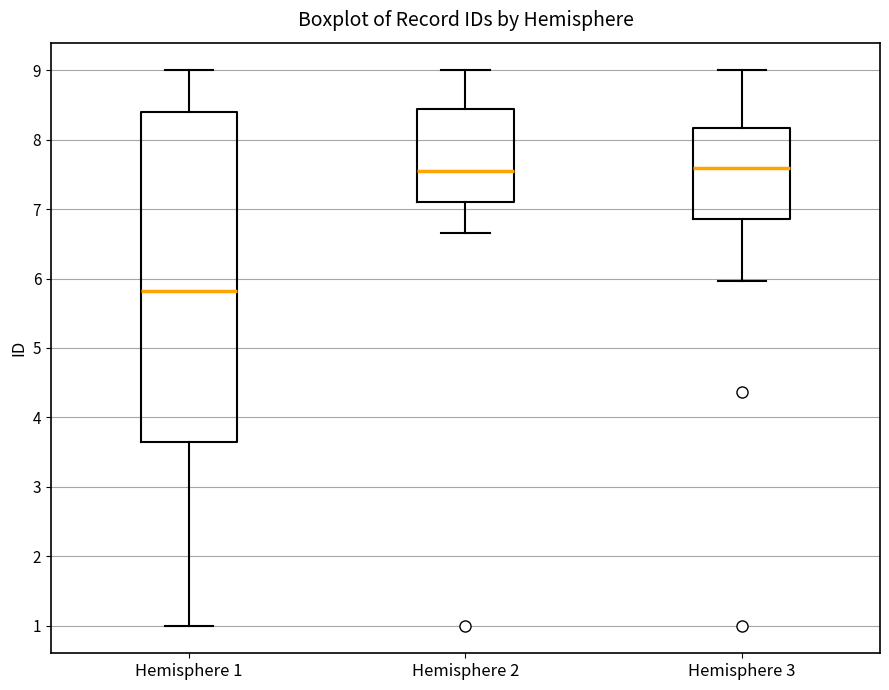

Which box's median line is the lowest?

Hemisphere 1